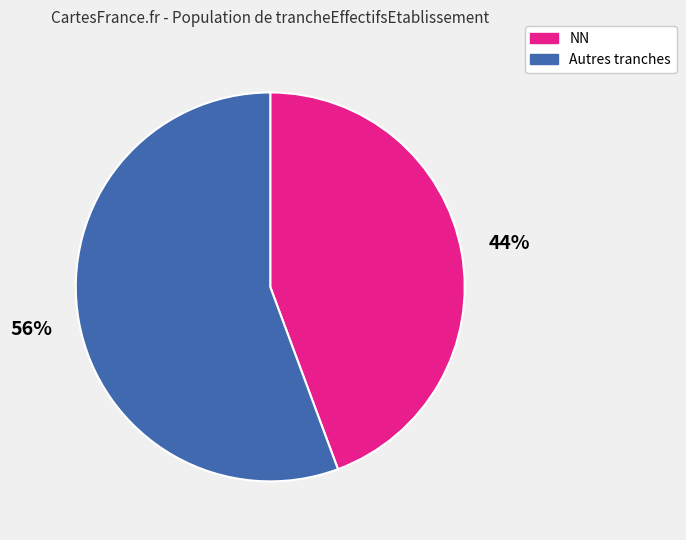

To the nearest percent, what is the average slice percentage?

50%